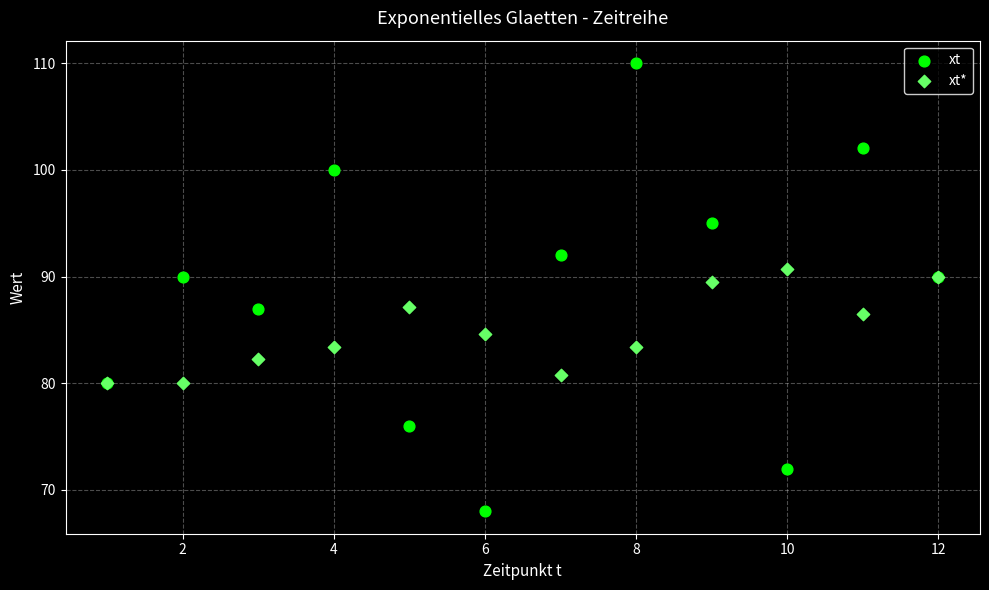

Which series has the widest spread of Y values?

xt